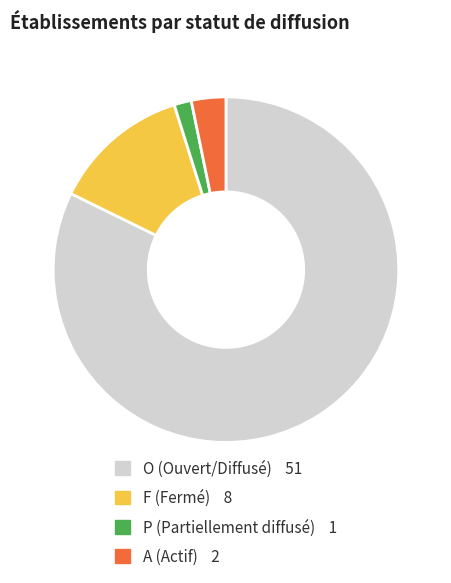

Is it true that F is 1% of the pie?

False